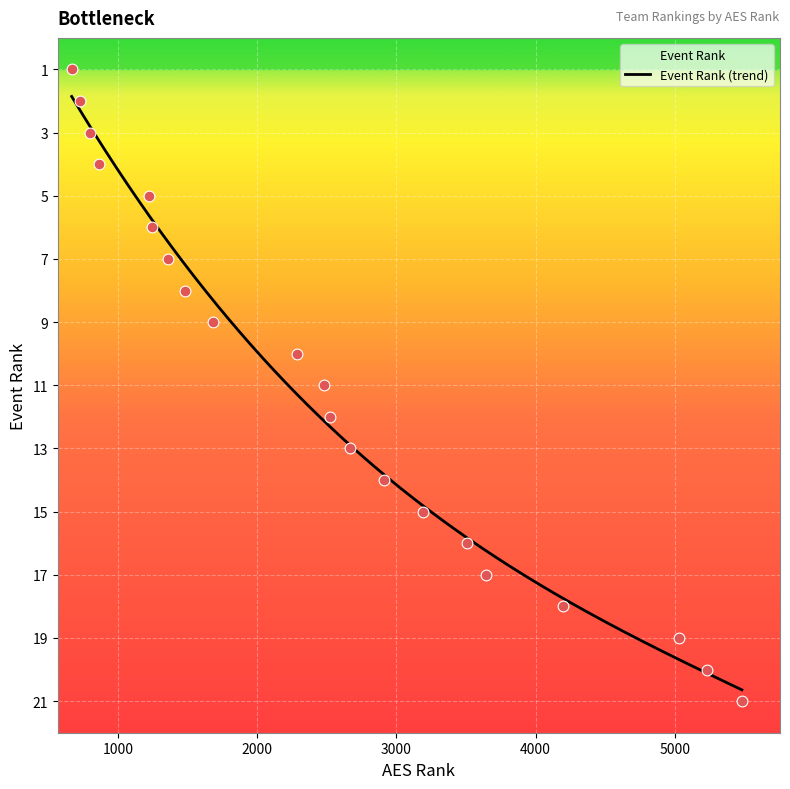

What is the lowest value of the Event Rank (trend) series?

1.9